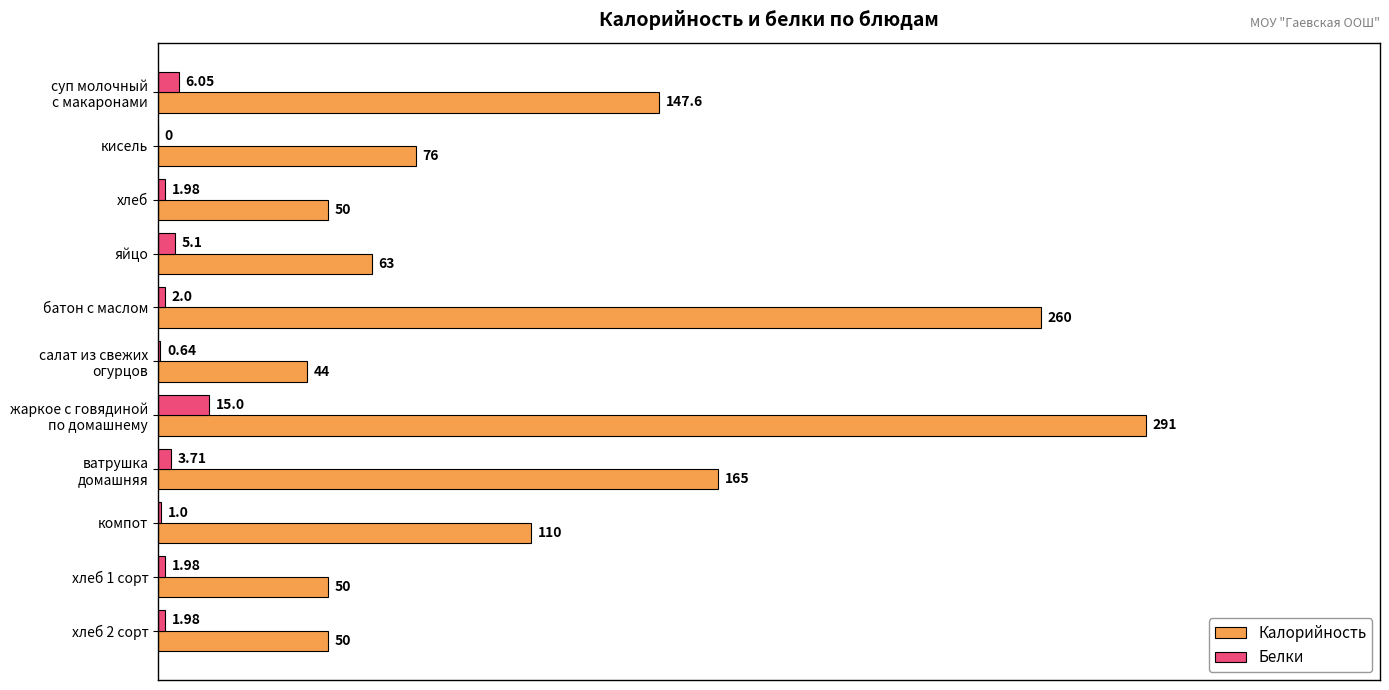

Is the value of Белки at хлеб 1 сорт greater than the value of Калорийность at яйцо?

No